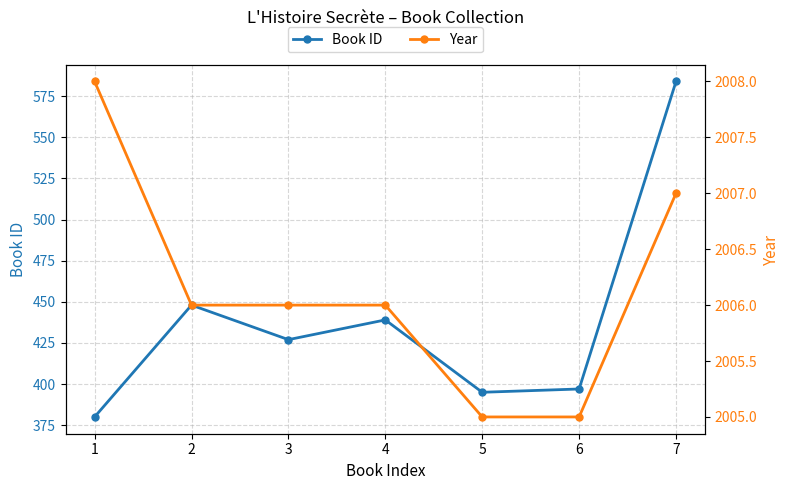

How many categories are shown in the chart?

7